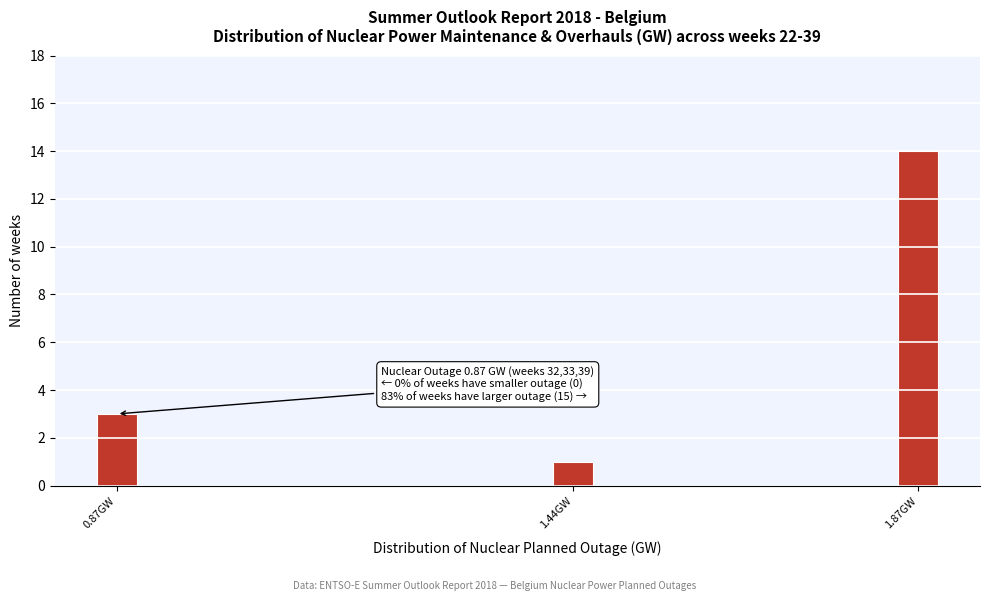

Reading right to left, transcribe all the data shown in this chart.

14	1	3